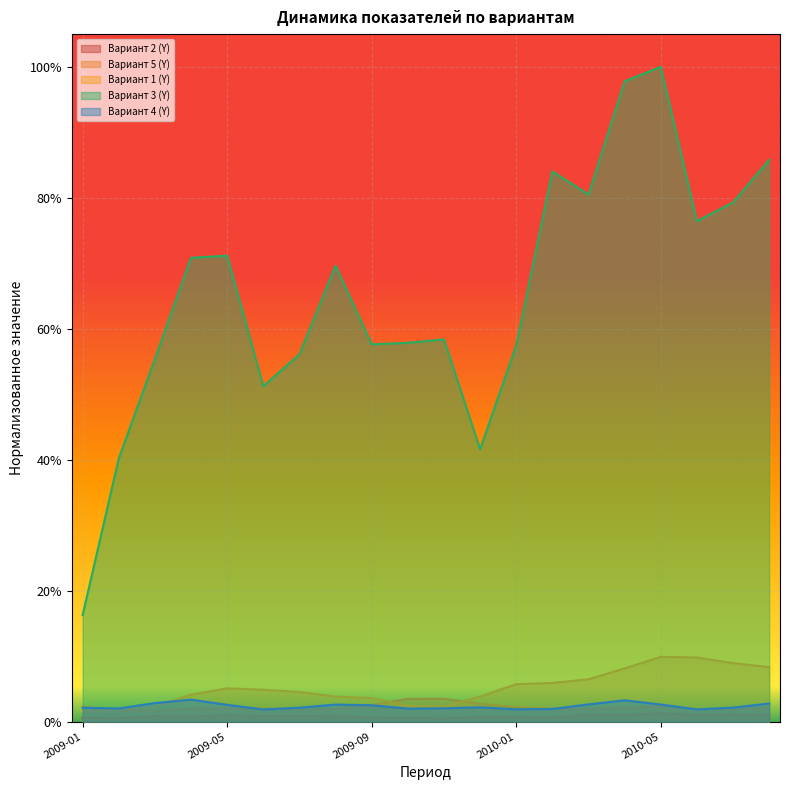

What is the label of the 14th point from the right?

2009-07